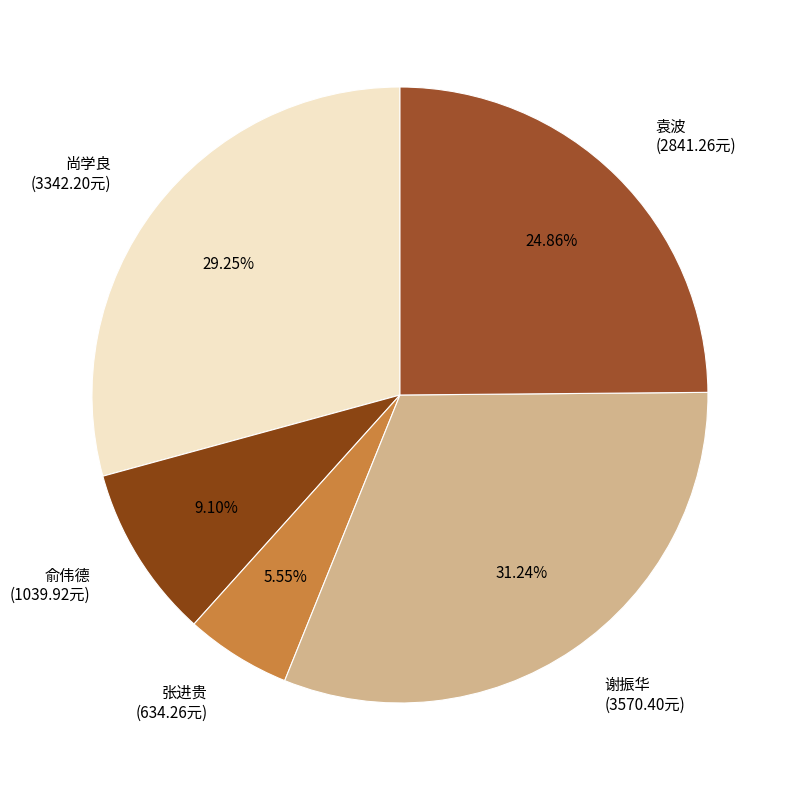

Is 尚学良 the majority of the pie?

No